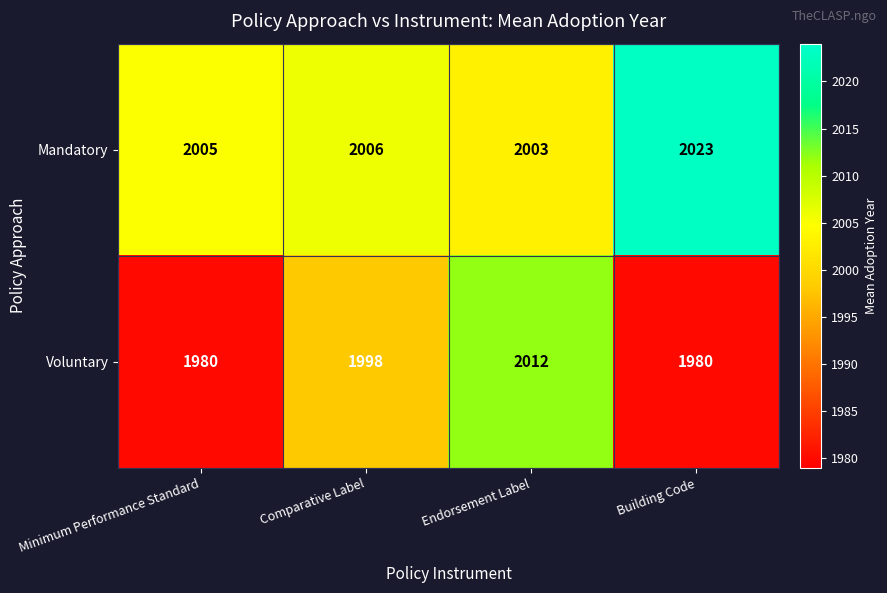

Between Minimum Performance Standard and Endorsement Label, which series saw the biggest shift?

Voluntary